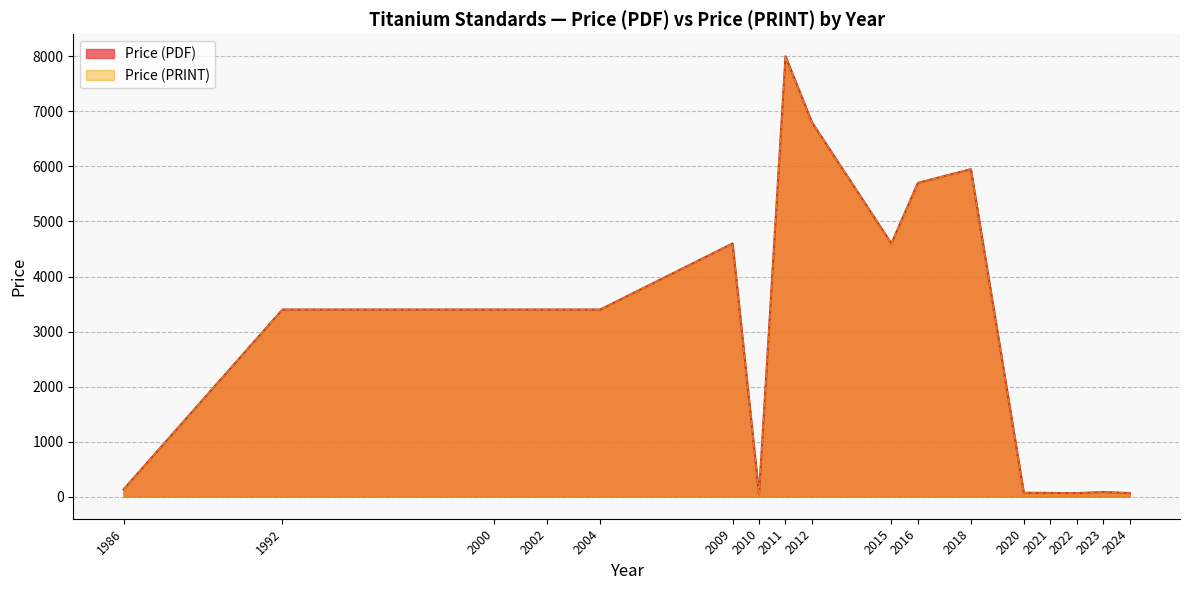

Where does the Price (PRINT) series first go above 3400?

2009